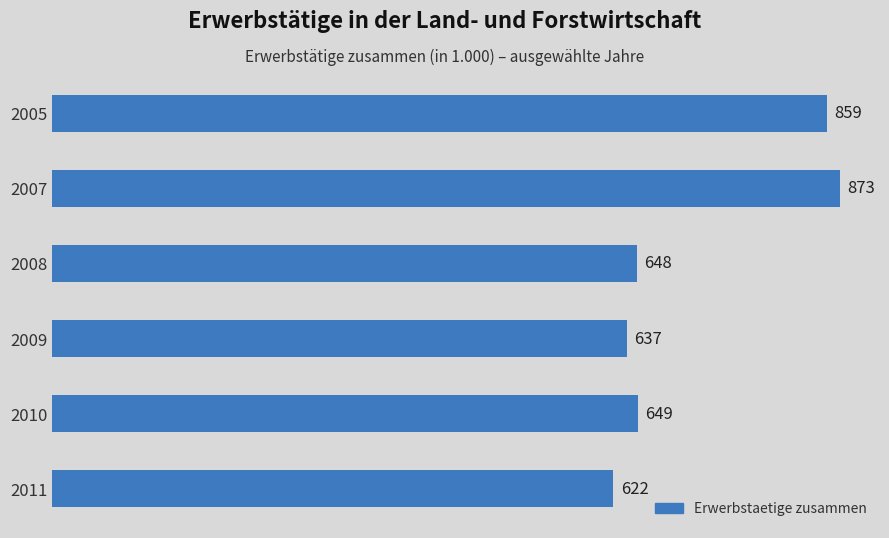

The value at 2010 is 649. True or false?

True